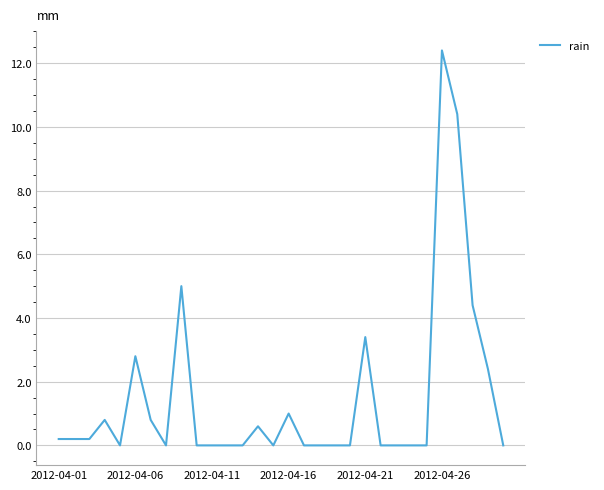

What is the greatest value displayed?

12.4